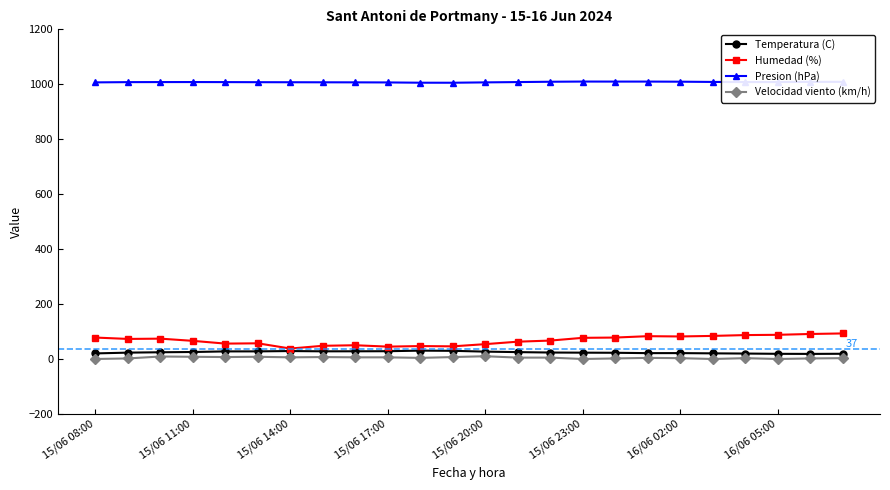

What is the lowest value of the Humedad (%) series?

38.0